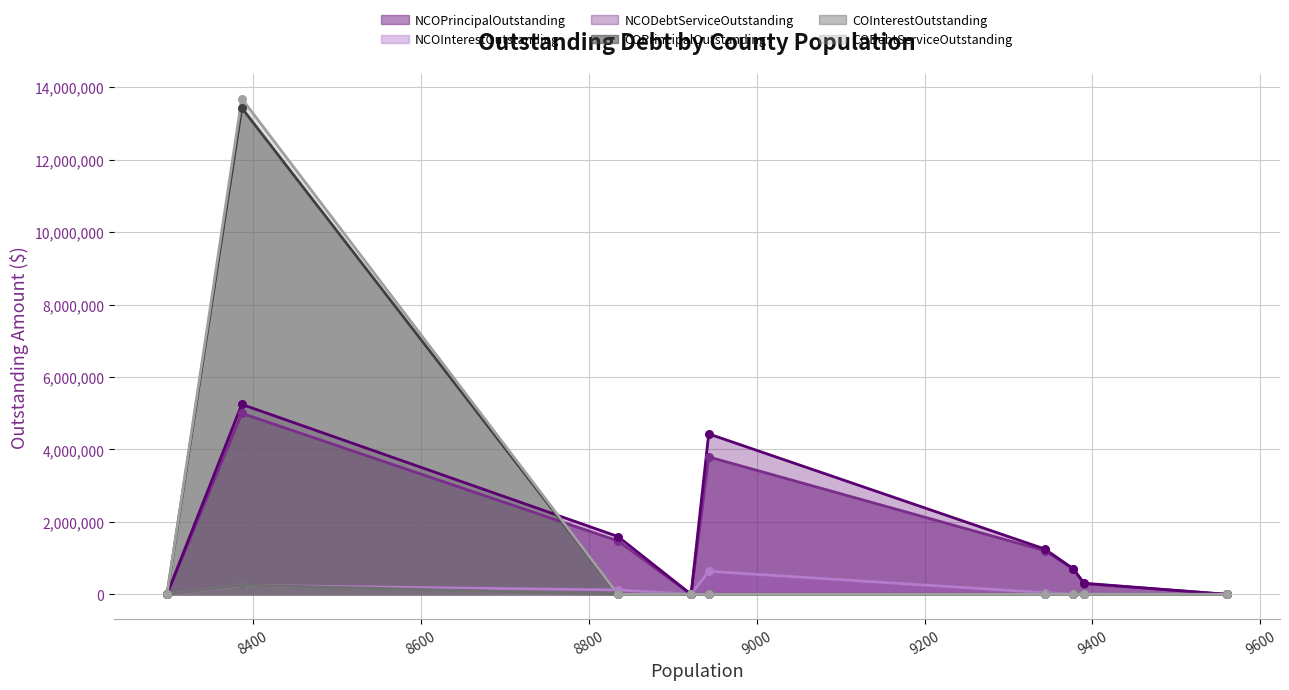

What are all the series names shown in the legend?

NCOPrincipalOutstanding, NCOInterestOutstanding, NCODebtServiceOutstanding, COPrincipalOutstanding, COInterestOutstanding, CODebtServiceOutstanding